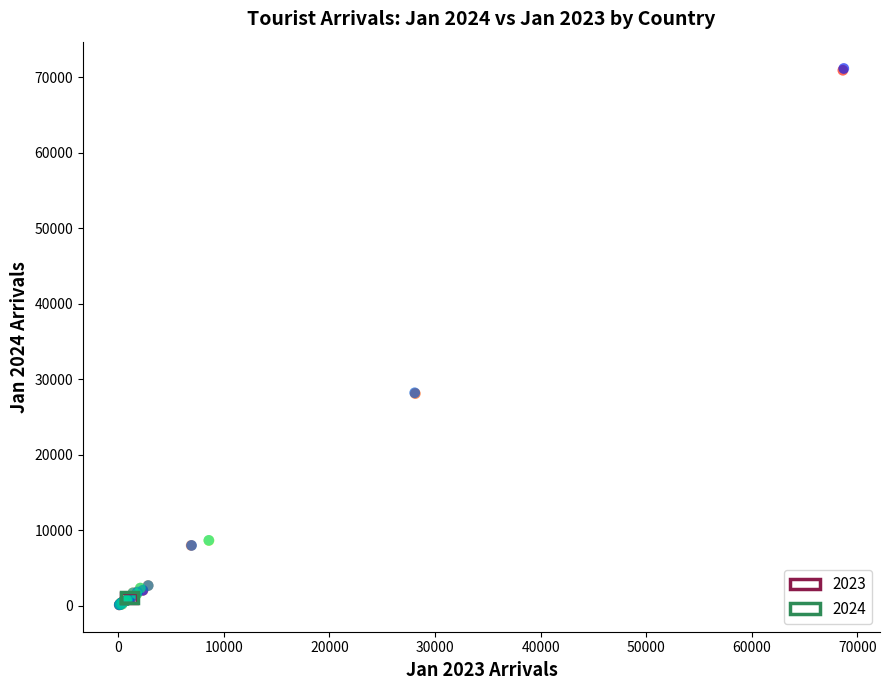

Which series has the widest spread of Y values?

2024